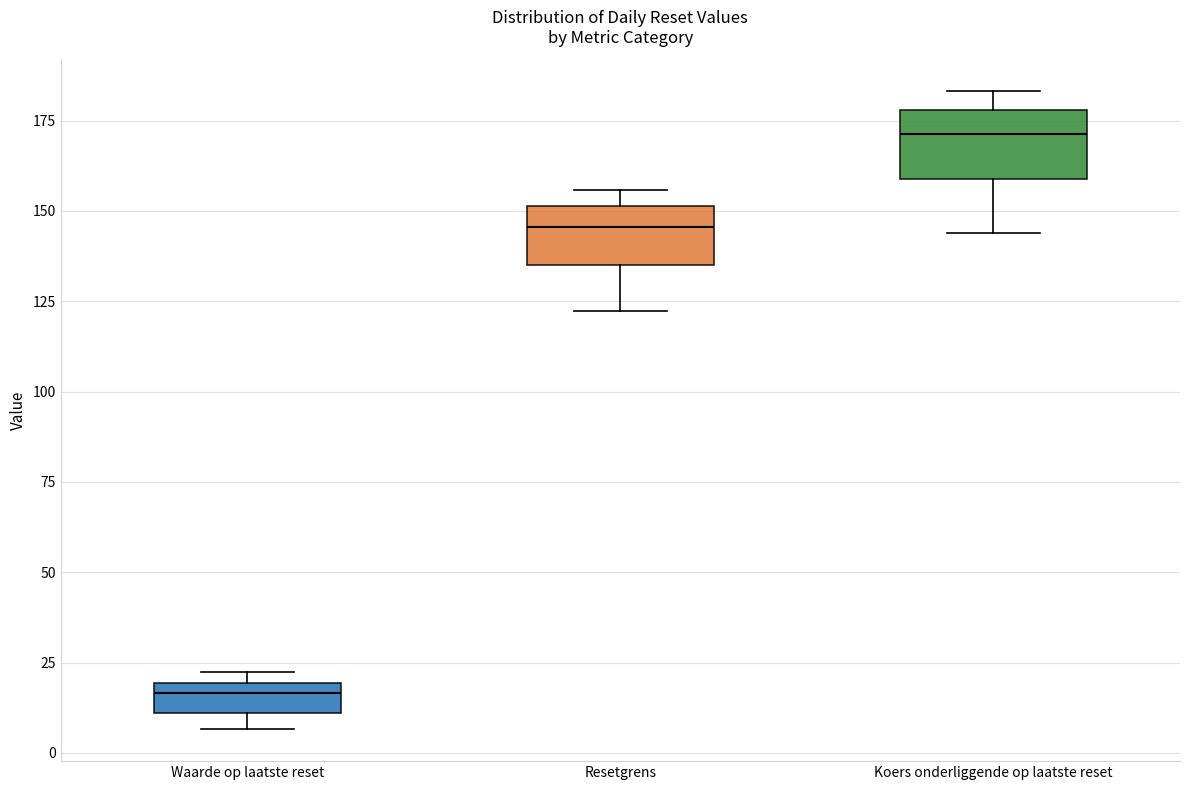

Where does the median line of the box for Waarde op laatste reset sit on the y-axis? The values are not printed on the chart, so give them approximately, as read against the axis.

15